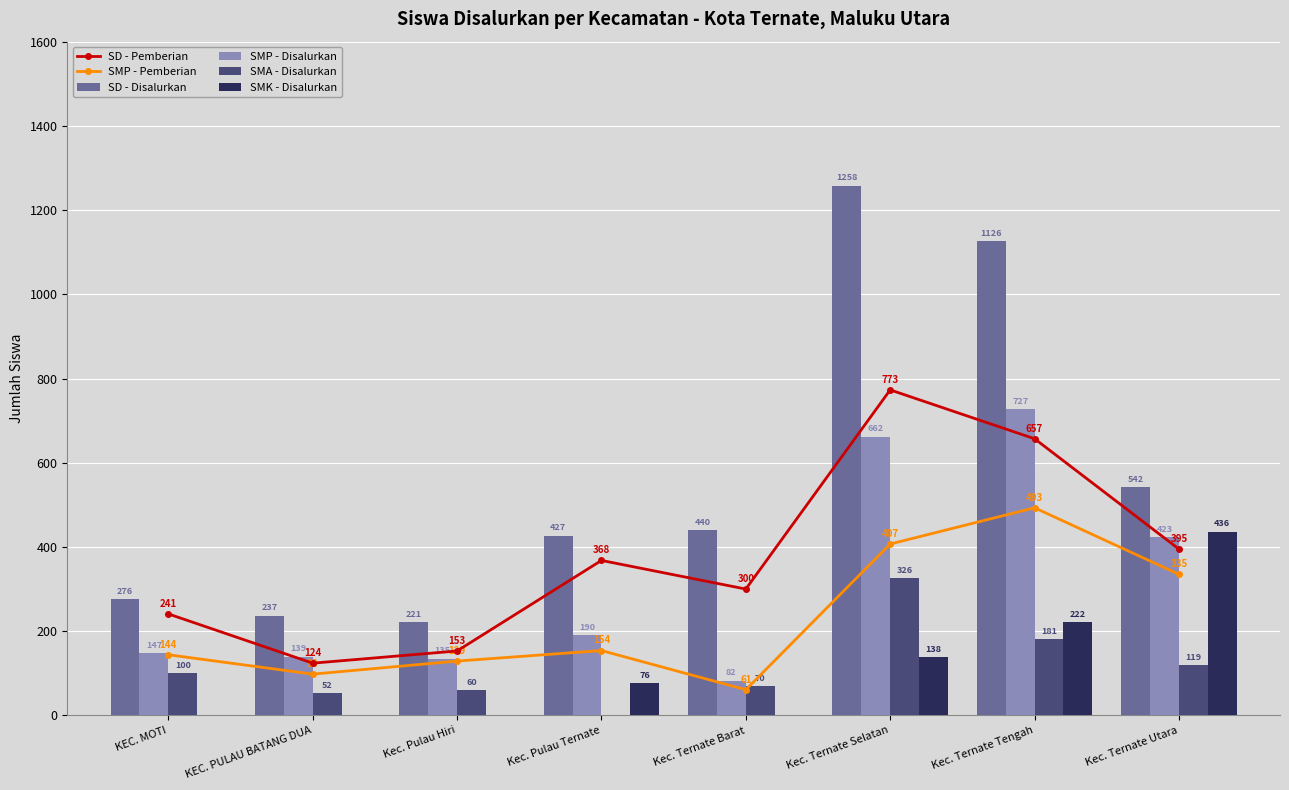

Reading left to right, list all the values displayed in this chart.

SD - Pemberian: 241	124	153	368	300	773	657	395
SMP - Pemberian: 144	98	129	154	61	407	493	335
SD - Disalurkan: 276	237	221	427	440	1258	1126	542
SMP - Disalurkan: 147	139	135	190	82	662	727	423
SMA - Disalurkan: 100	52	60	0	70	326	181	119
SMK - Disalurkan: 0	0	0	76	0	138	222	436